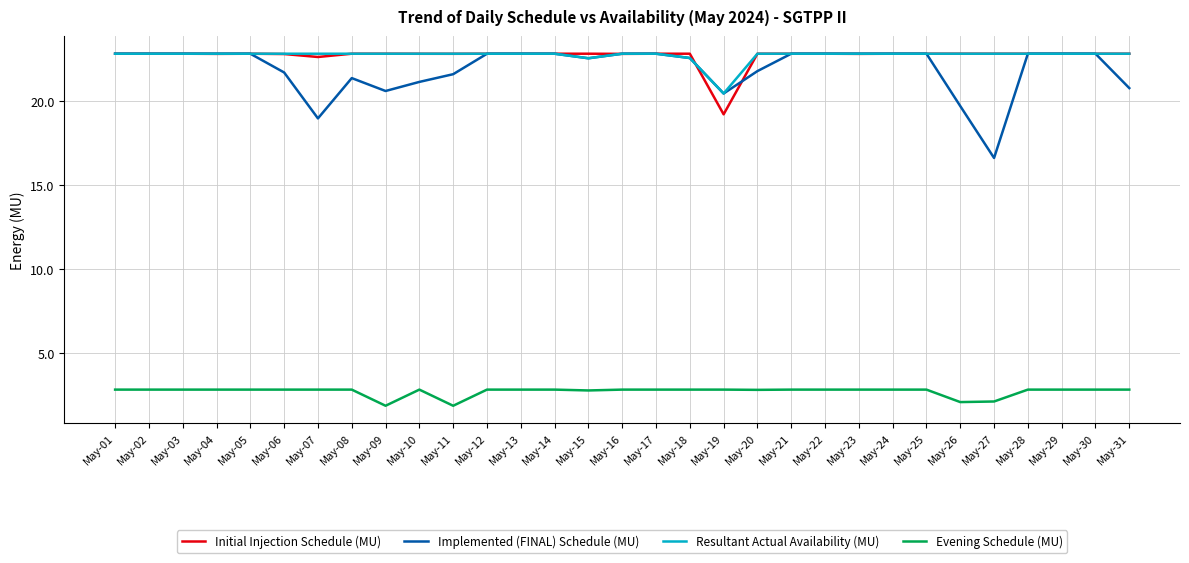

True or false: Initial Injection Schedule (MU) and Implemented (FINAL) Schedule (MU) intersect in this chart.

True